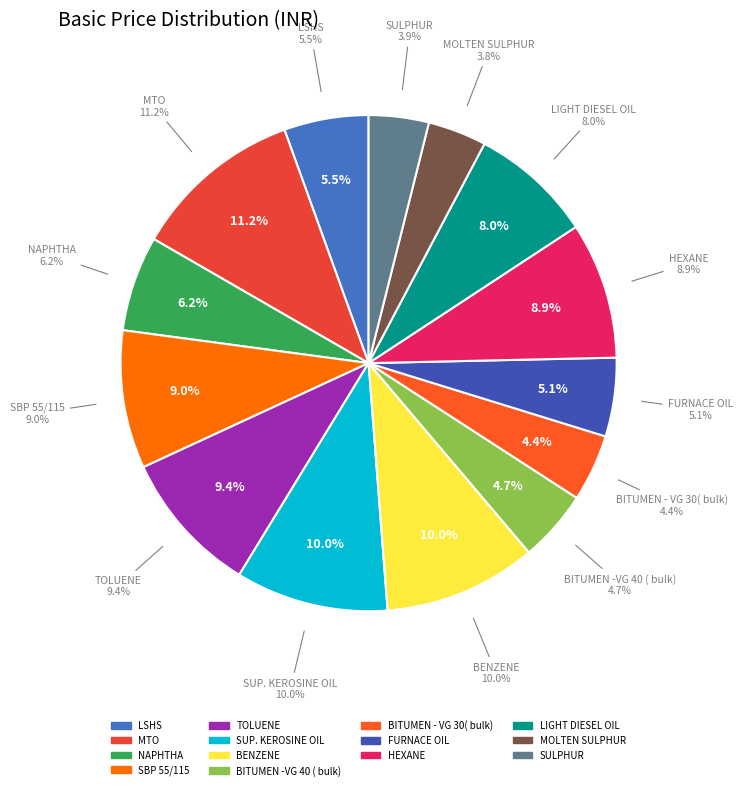

Is LSHS the majority of the pie?

No